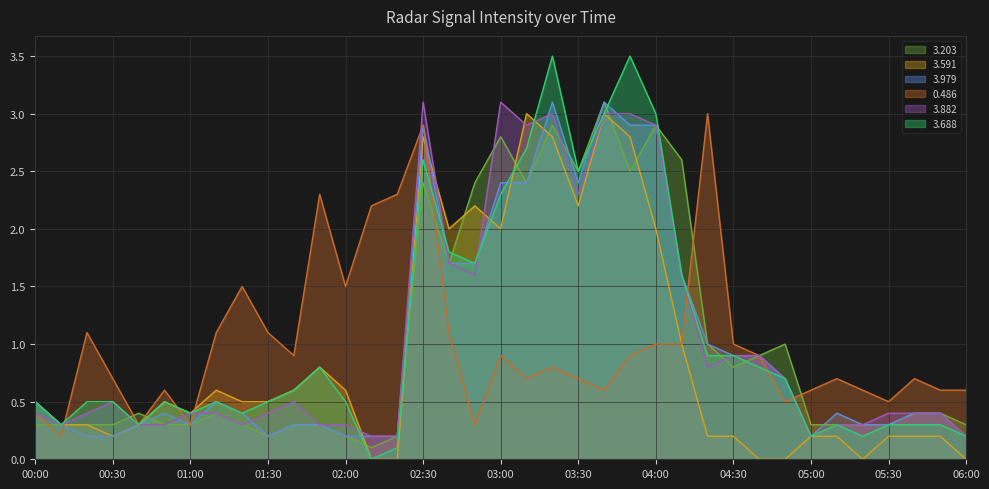

At which category does 3.591 reach its first local valley?

00:30